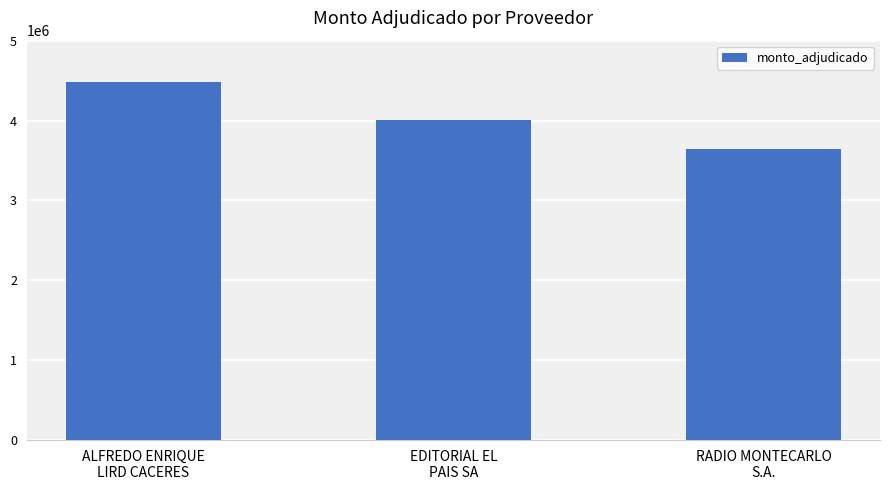

What is the label of the 2nd bar from the left?

EDITORIAL EL
PAIS SA